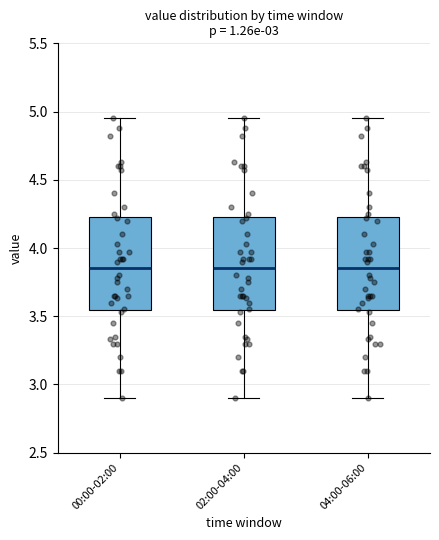

Where is the lower edge of the box for 02:00-04:00 on the y-axis? The values are not printed on the chart, so give them approximately, as read against the axis.

3.55